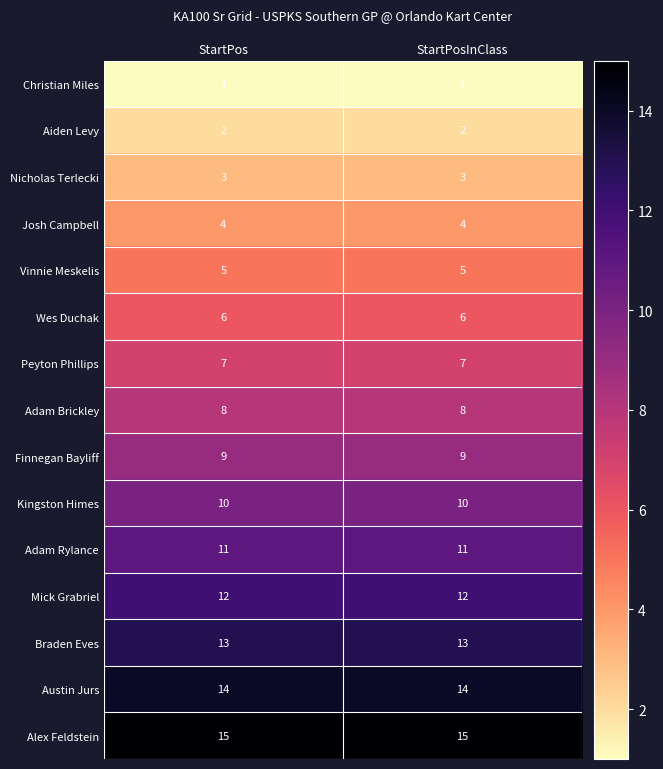

What is the maximum value shown in the chart?

15